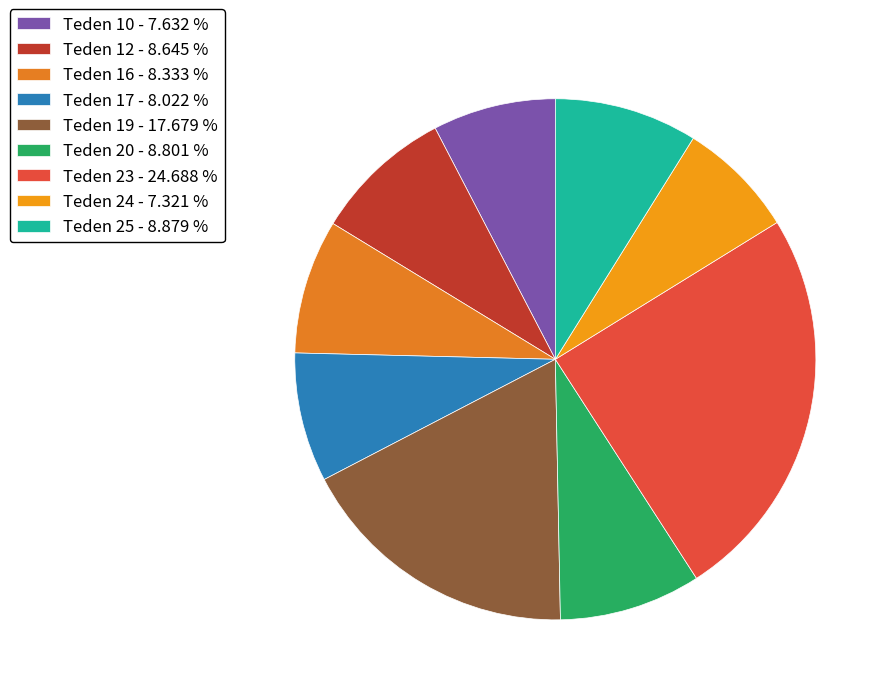

The Teden 25 slice represents 9% of the pie. True or false?

True